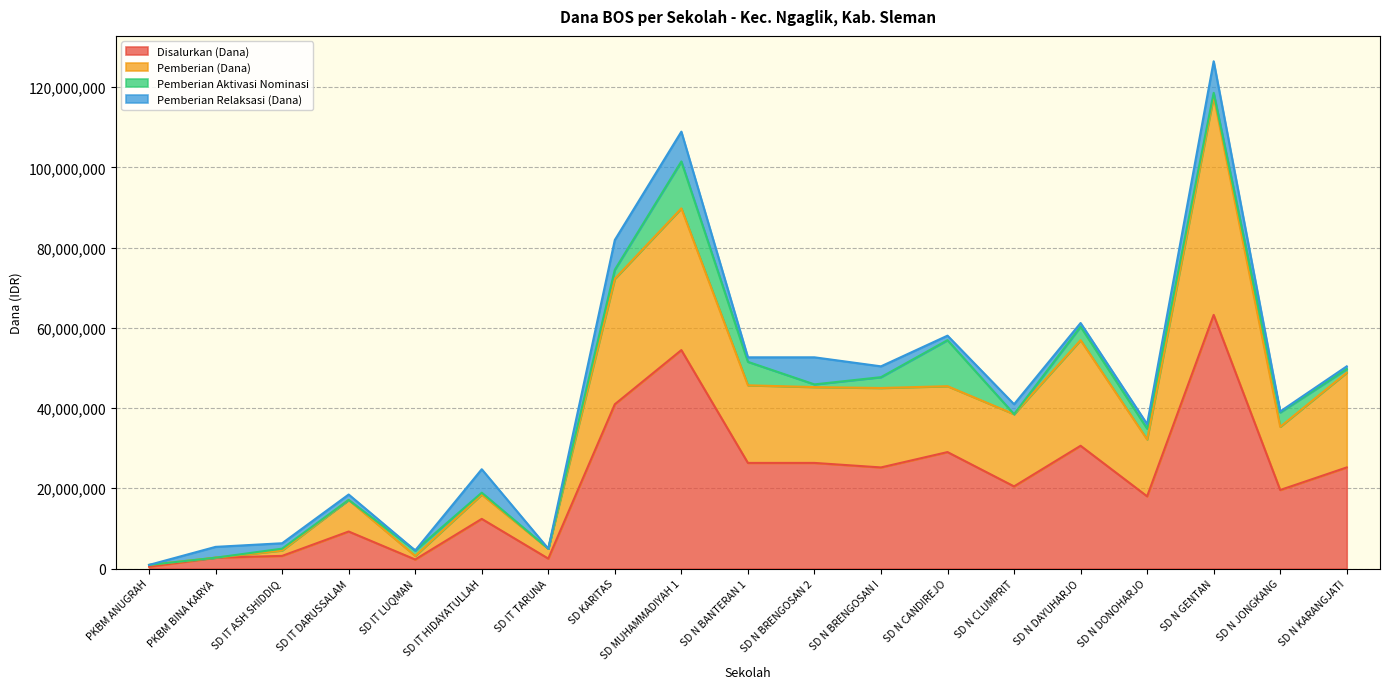

The value of Disalurkan (Dana) at SD IT DARUSSALAM is 9225000. True or false?

True